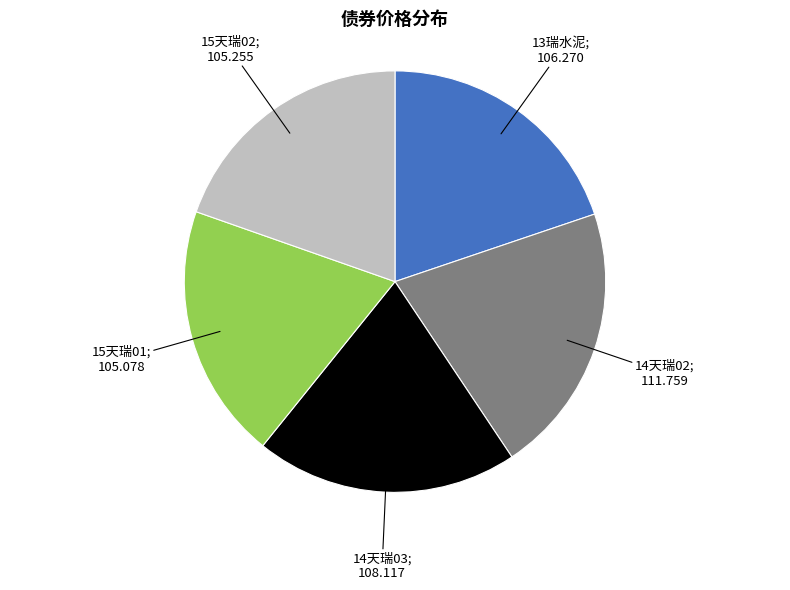

Does any single category account for the majority?

No